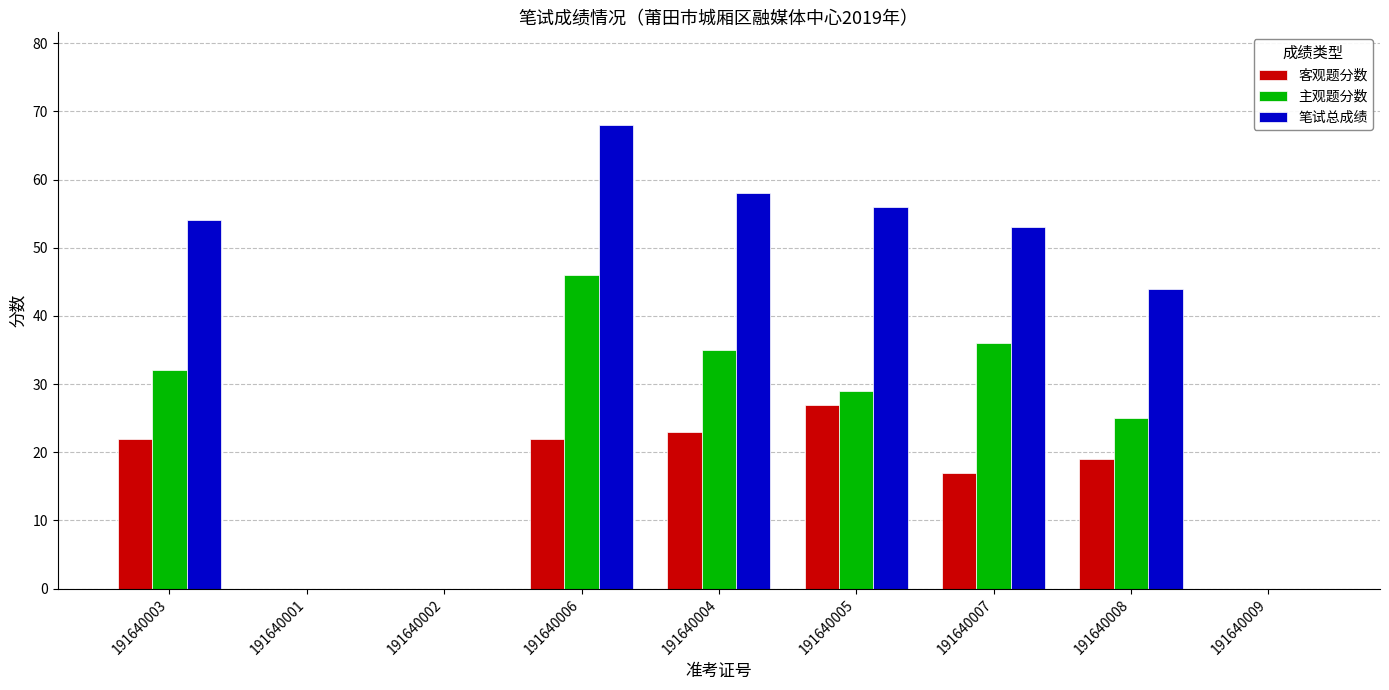

Count the number of data series in this chart.

3